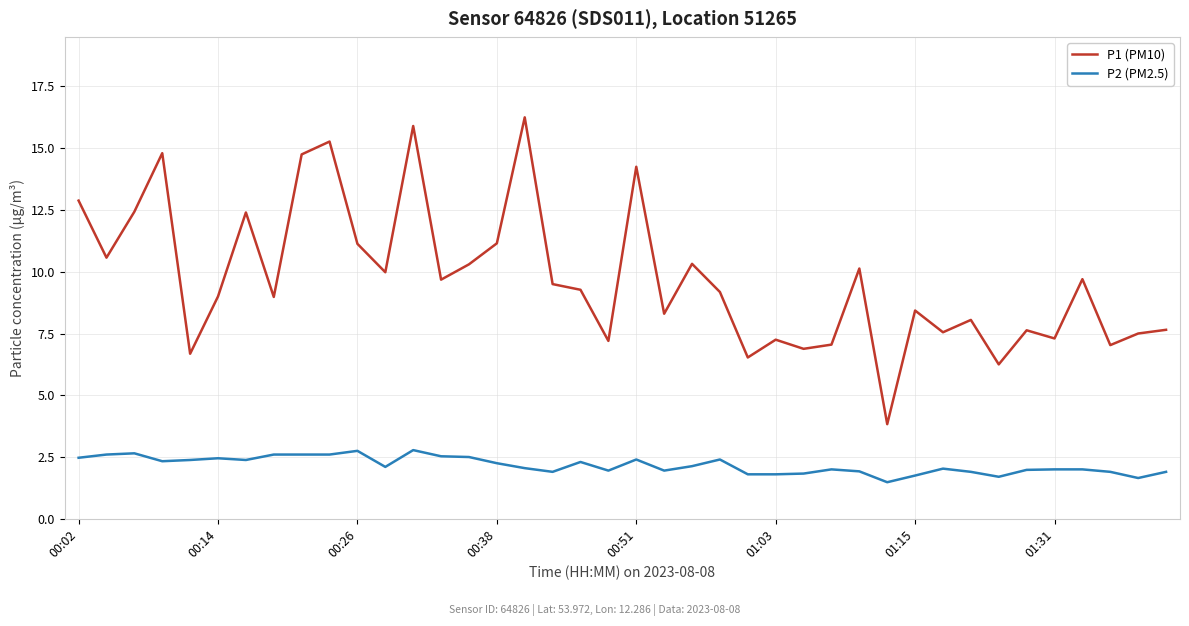

How many lines are shown in the chart?

2